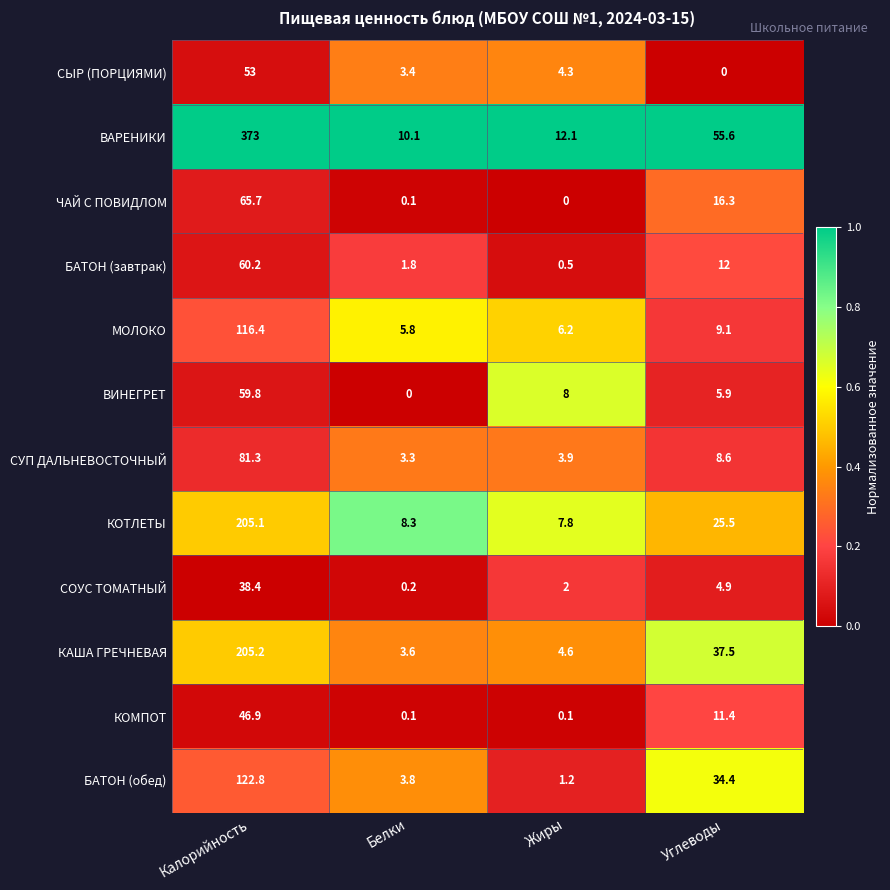

What is the difference between the highest and lowest values at Калорийность?

334.6